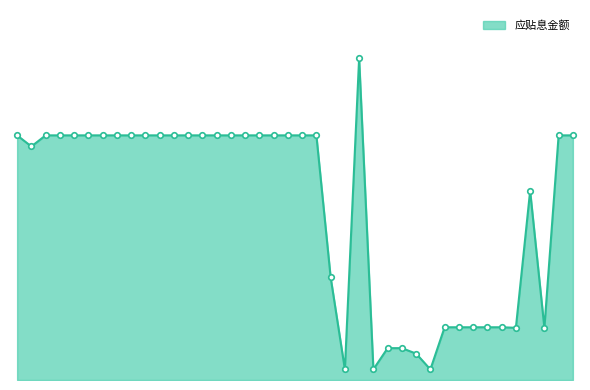

Is this an area chart (filled region under the line)?

Yes